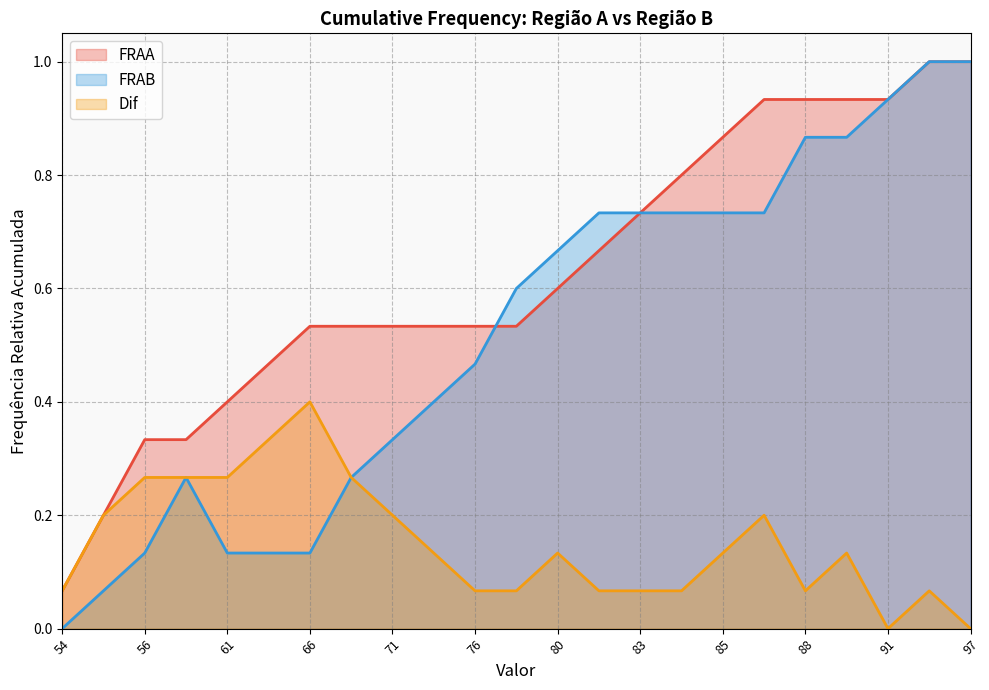

True or false: Dif has more than 2 interior local peaks.

True